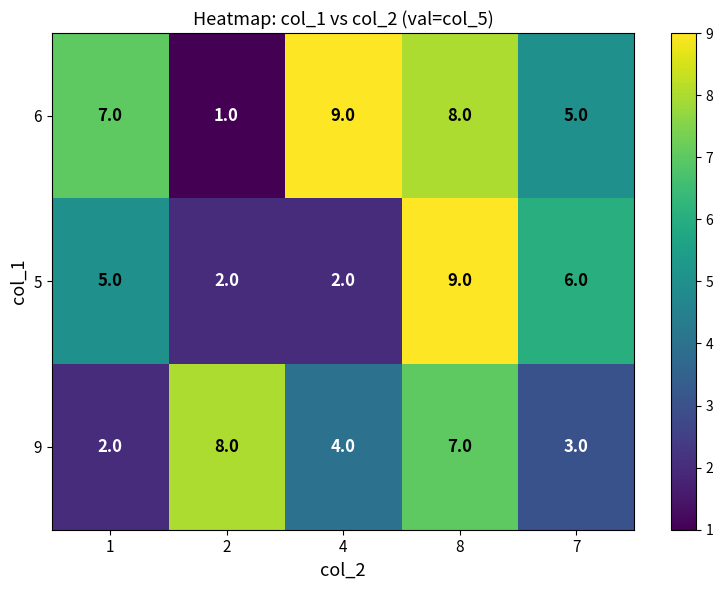

True or false: 6 has a value of 0 at 2.

False